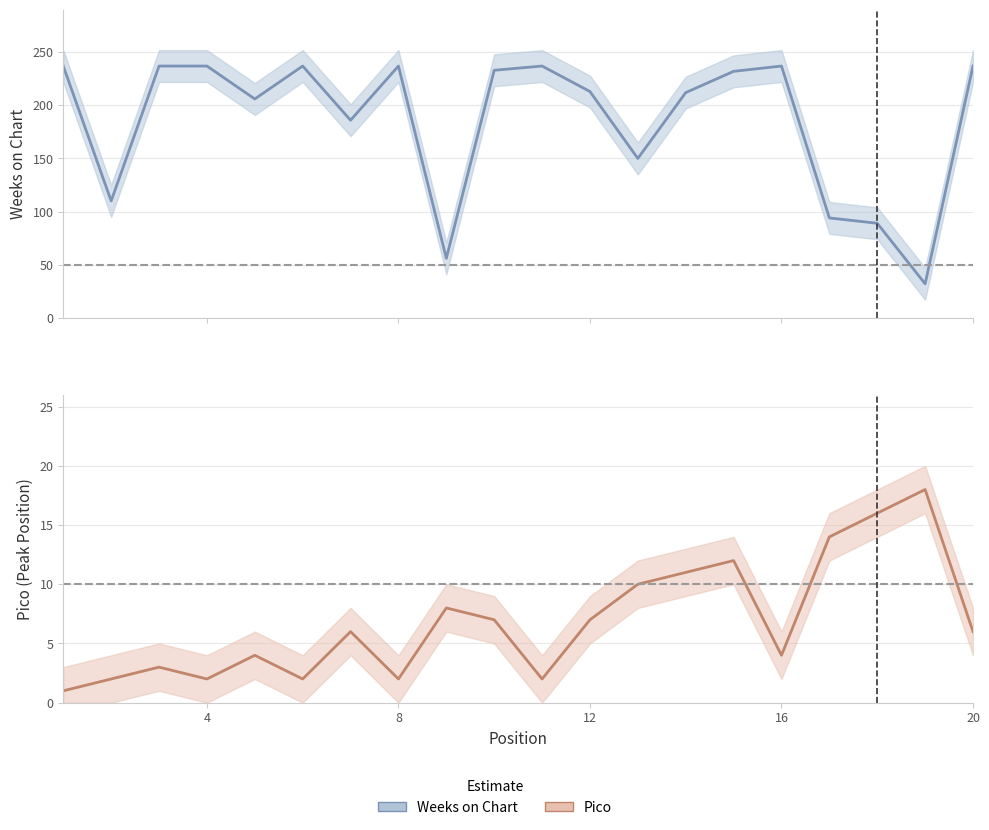

Rank the series by their maximum value, from lowest to highest.

Pico, Weeks on Chart